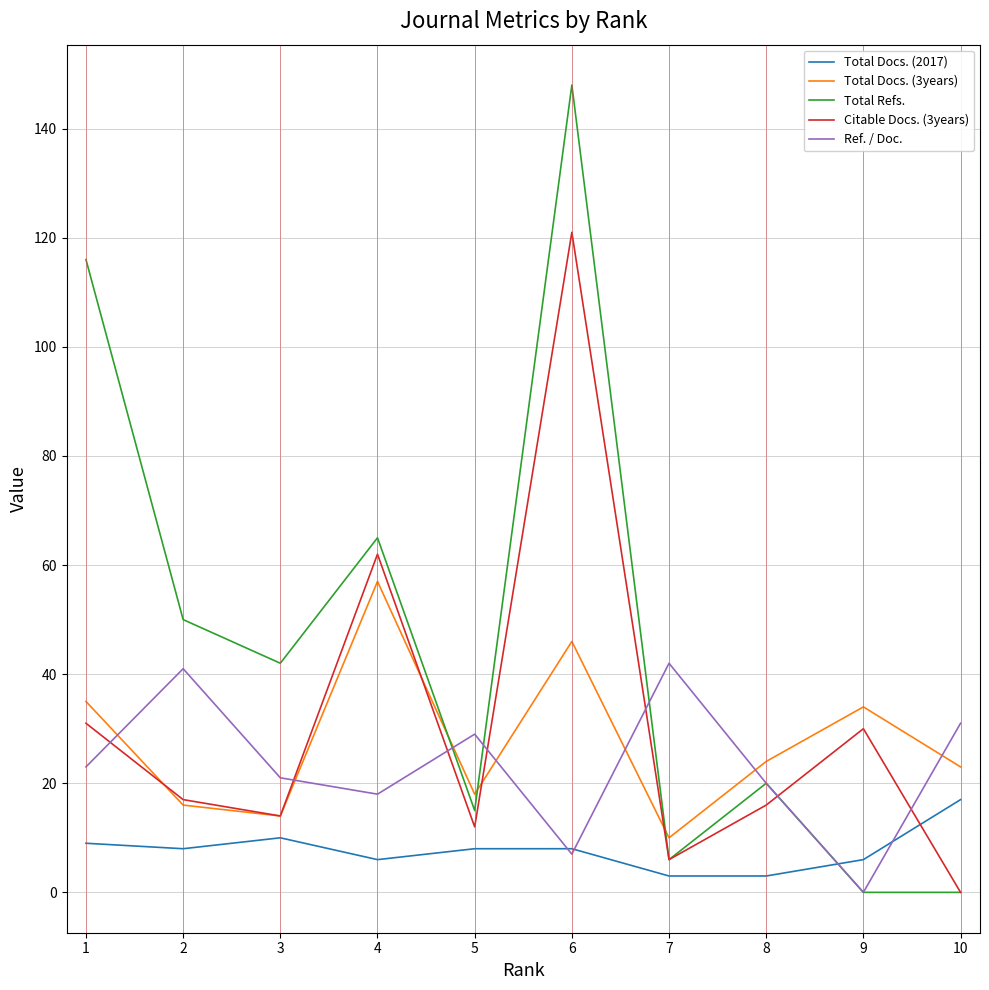

Is it true that Citable Docs. (3years) equals 57 at 10?

False